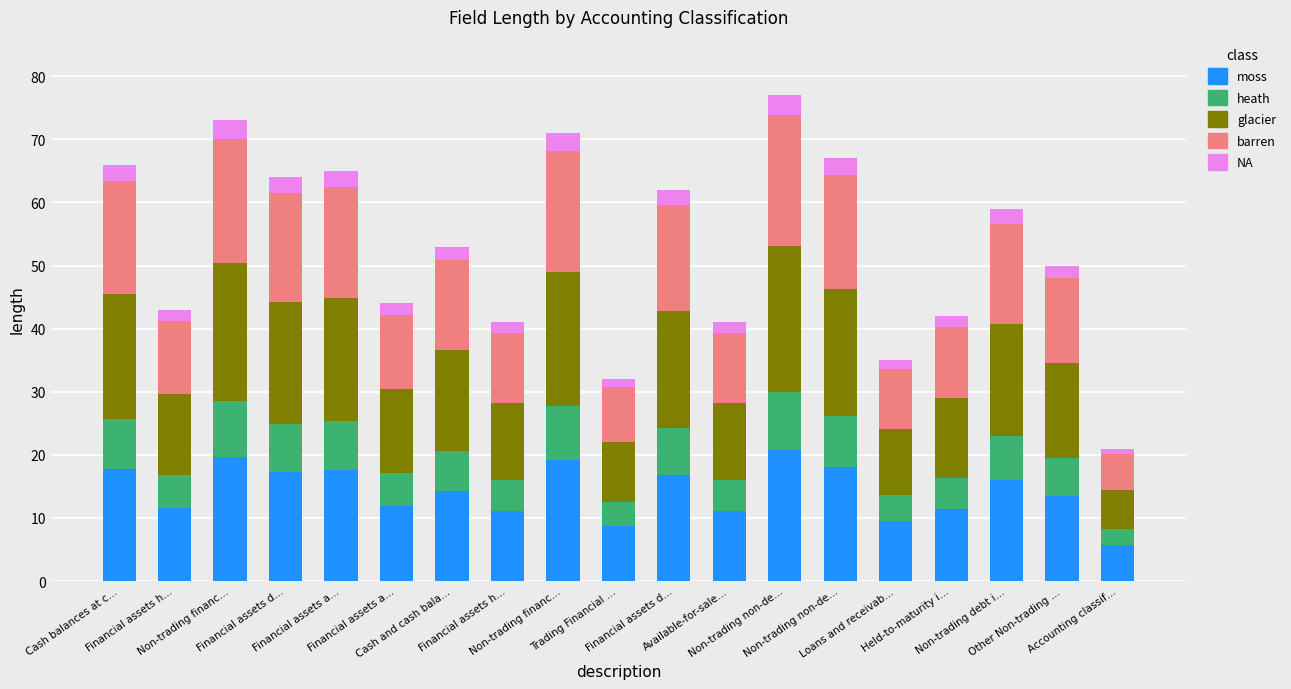

Count the number of categories in the chart.

19